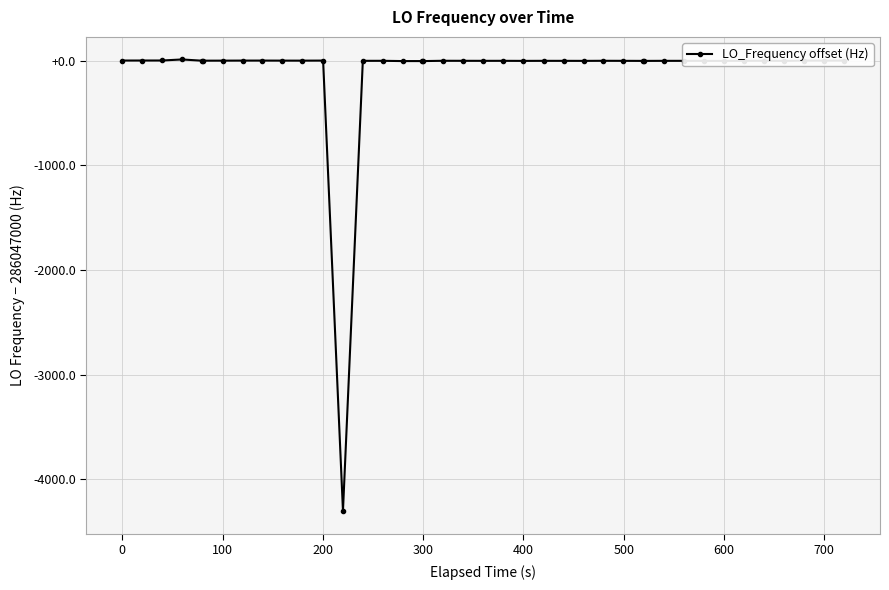

How many values are below -1?

19